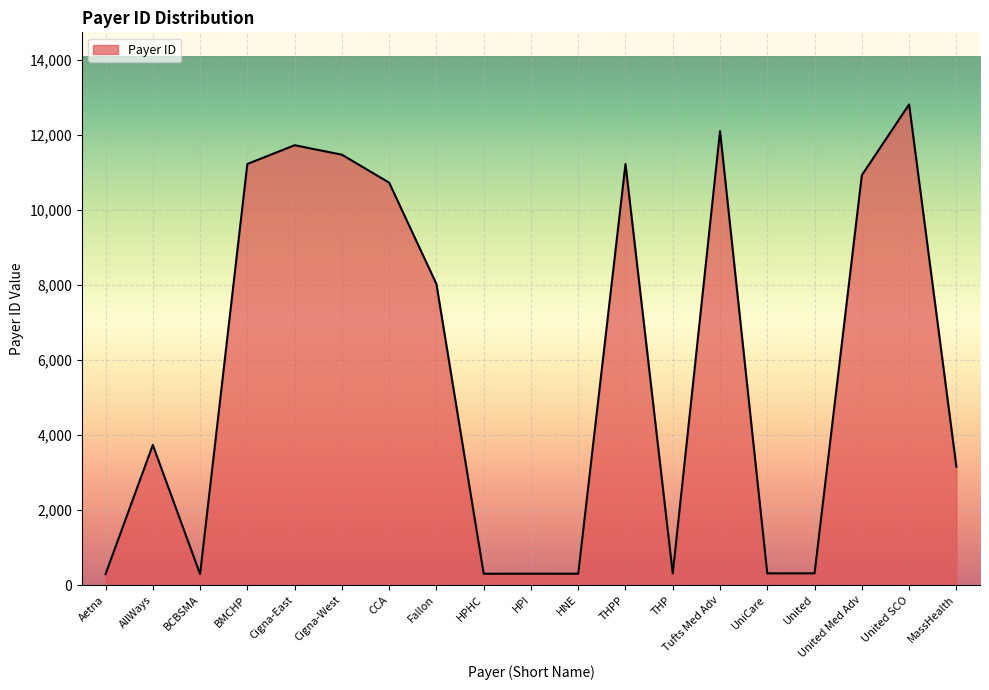

What is the greatest value displayed?

12814